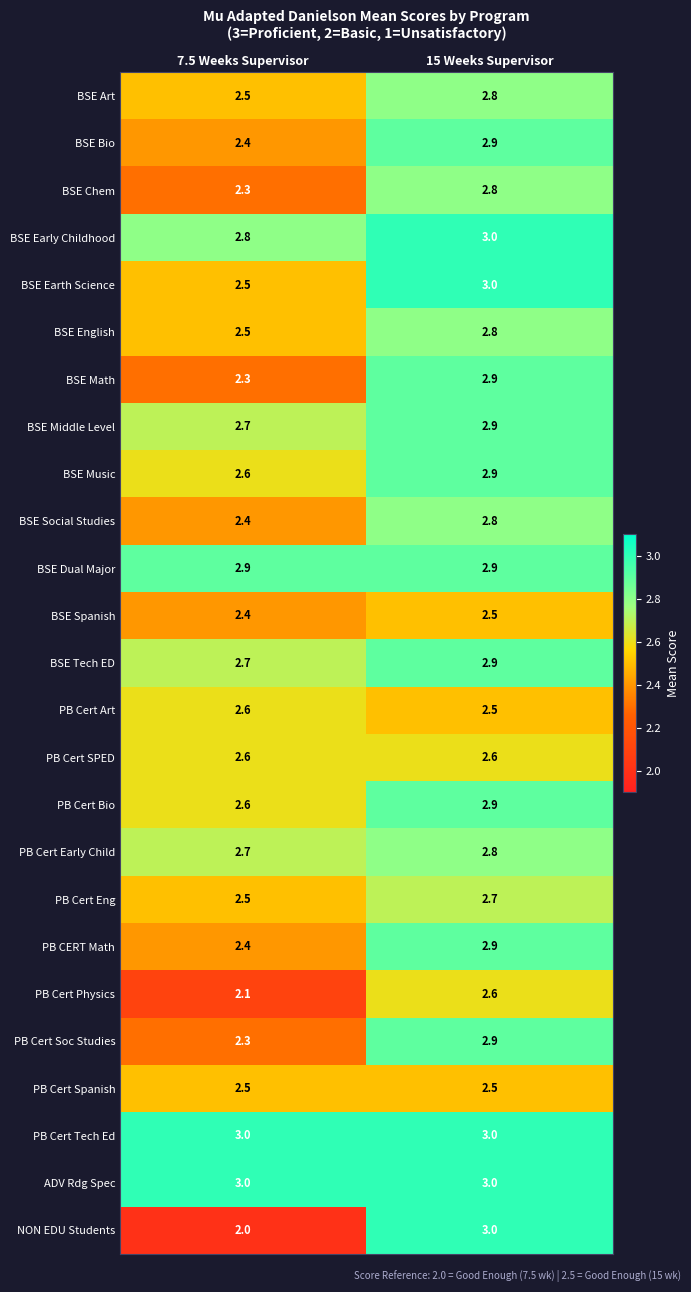

What is the approximate value of PB CERT Math at 15 Weeks Supervisor?

2.9